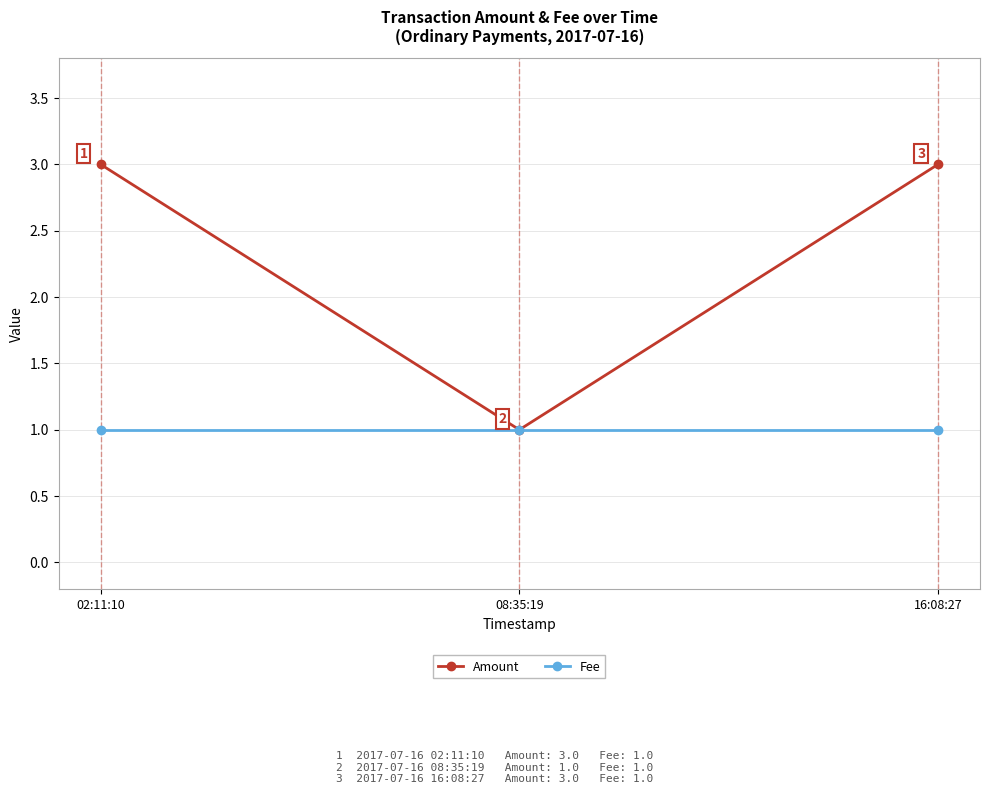

The Fee series shows 2 at 16:08:27. True or false?

False